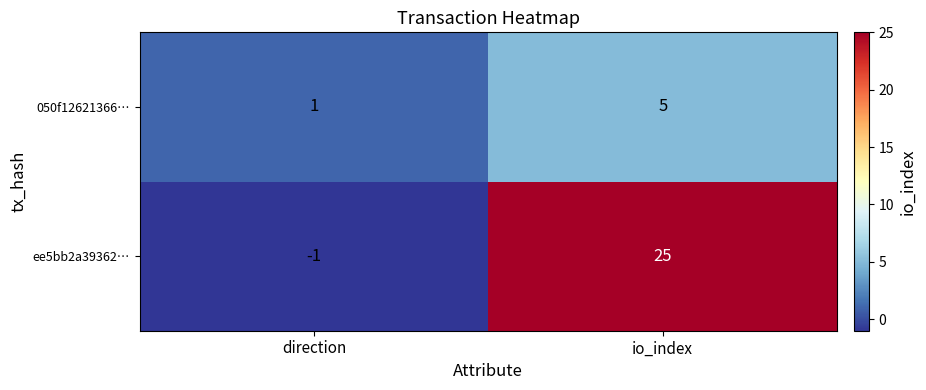

True or false: 050f12621366… has a value of 2 at io_index.

False